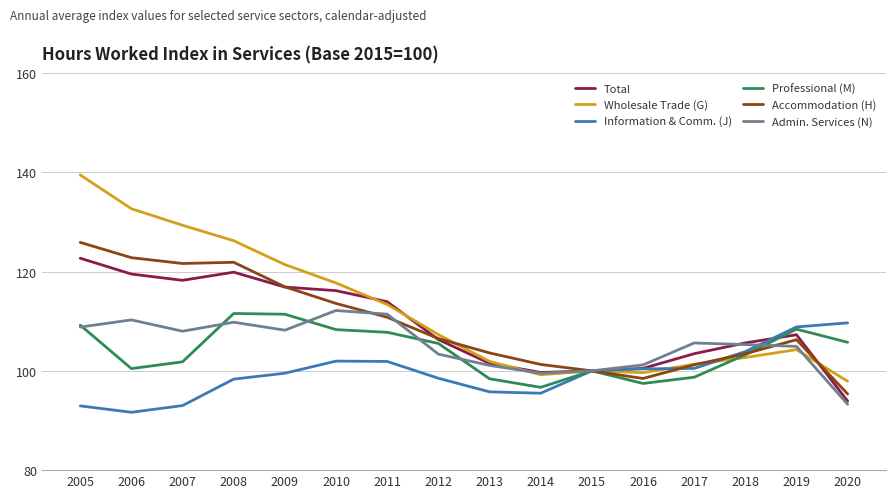

What value does the Wholesale Trade (G) series have at 2012?

107.3